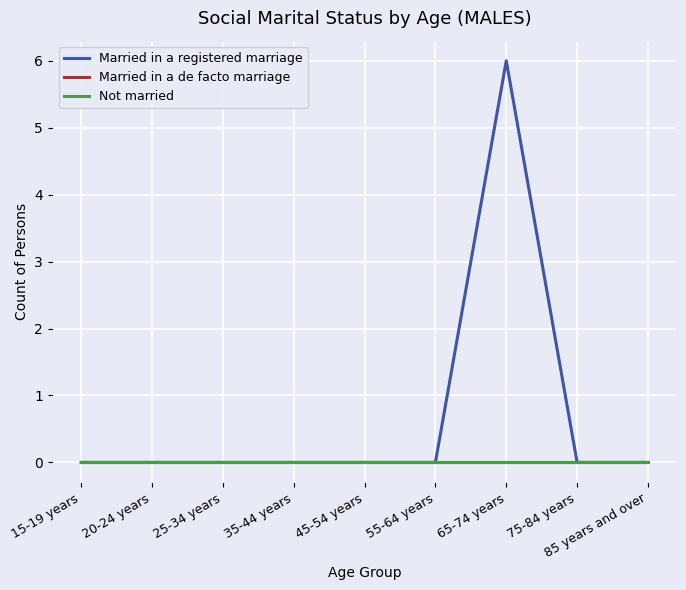

Is this an area chart (filled region under the line)?

No